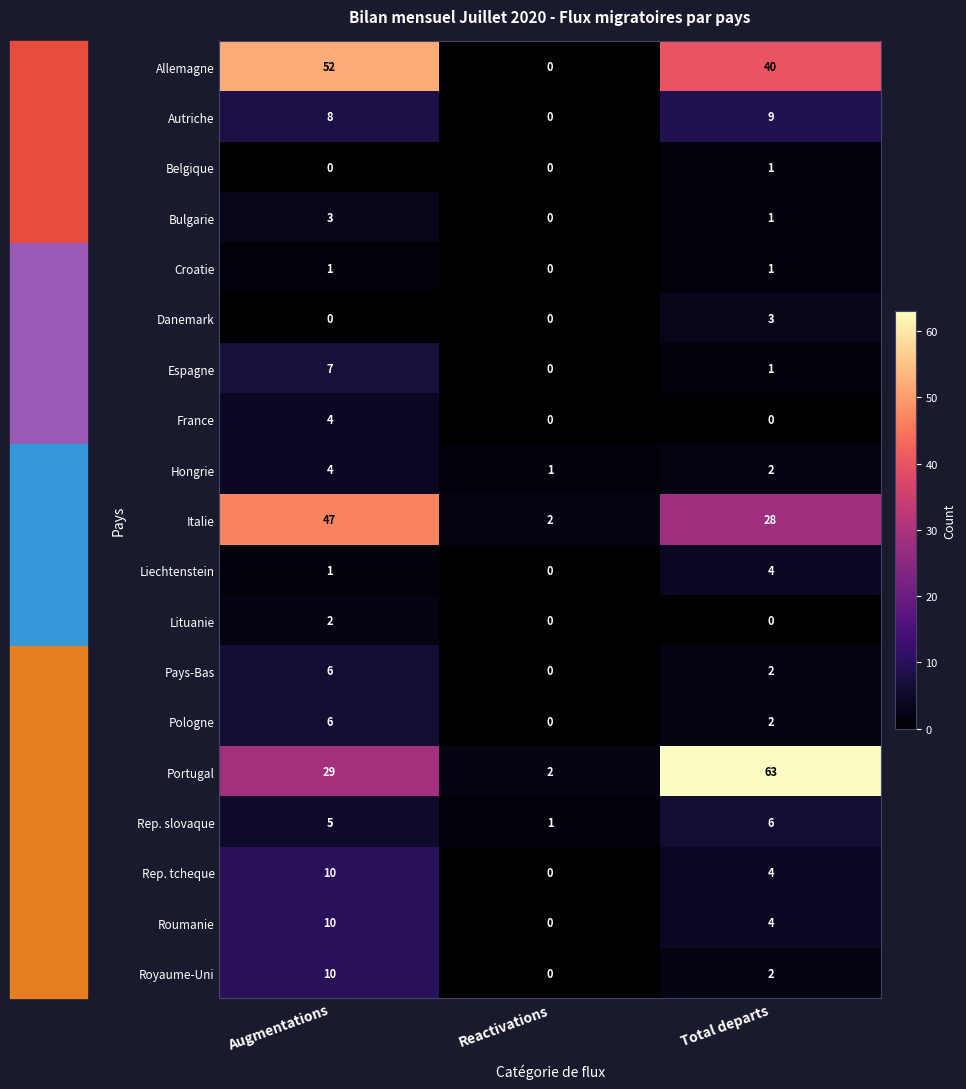

Which series has the largest range (max minus min)?

Portugal